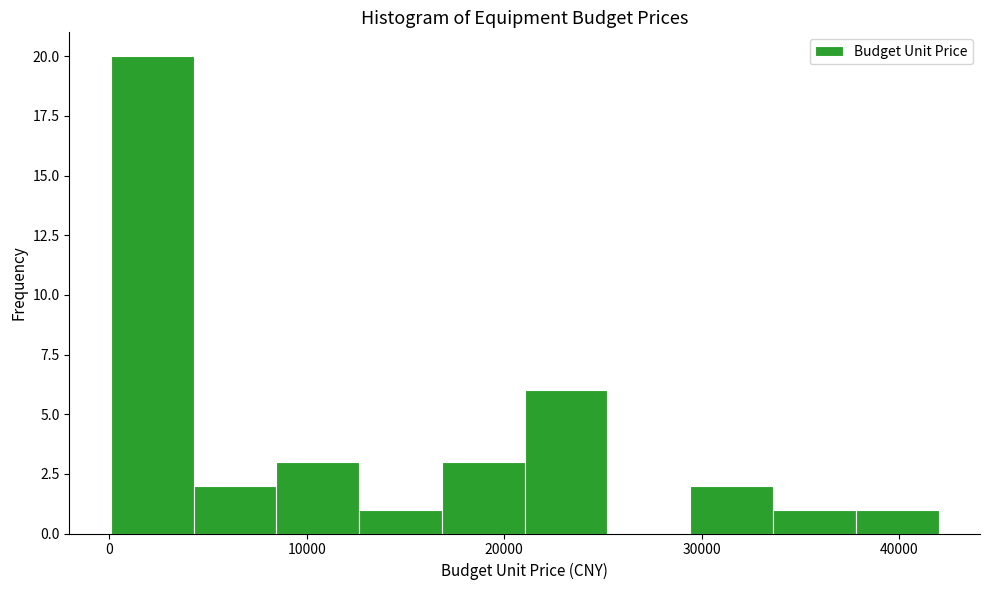

Over which range of the x-axis is the bar tallest?

0 to 4000